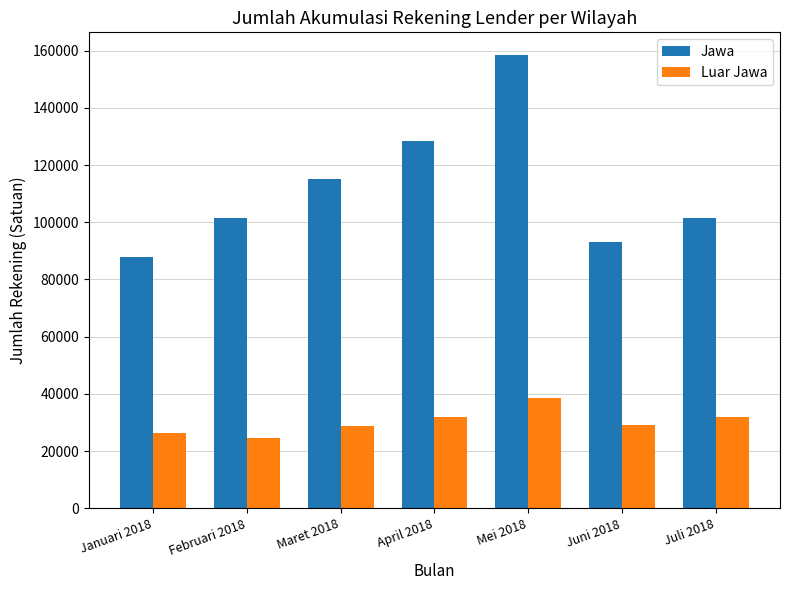

What is the value of the Luar Jawa bar at the 3rd from the left?

28865